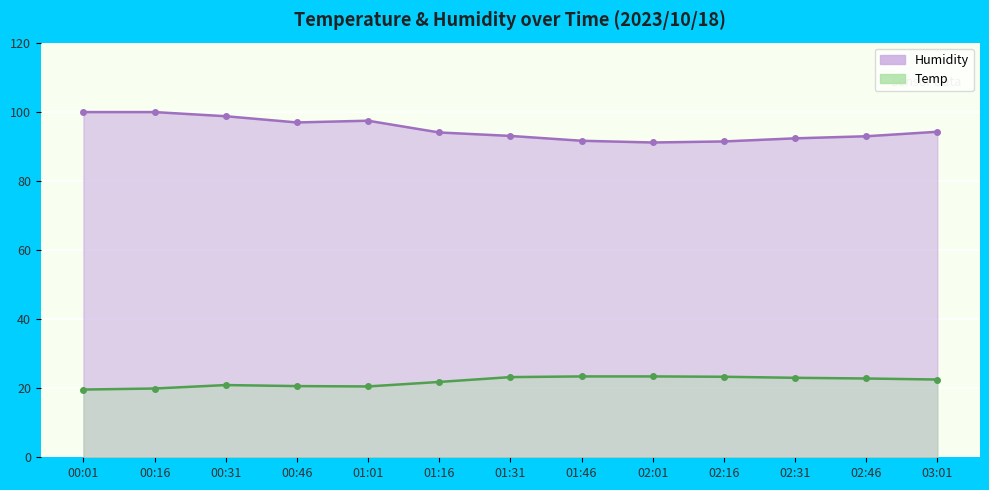

True or false: Humidity and Temp intersect in this chart.

False